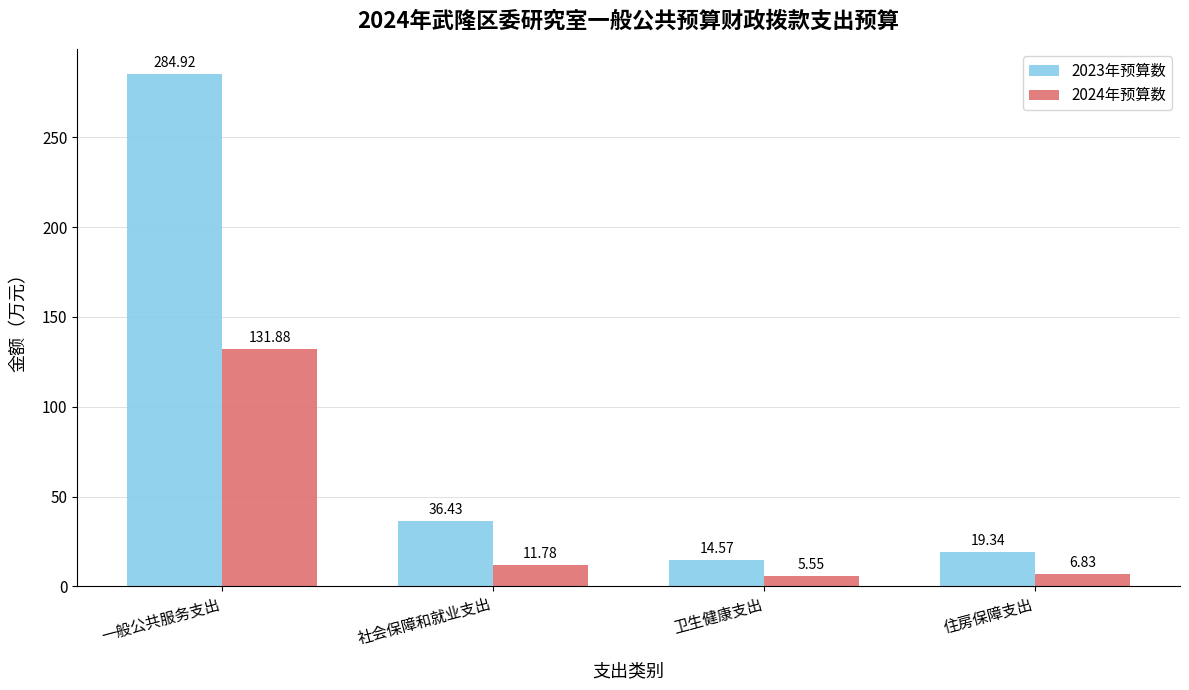

What is the label of the 3rd bar from the left?

卫生健康支出